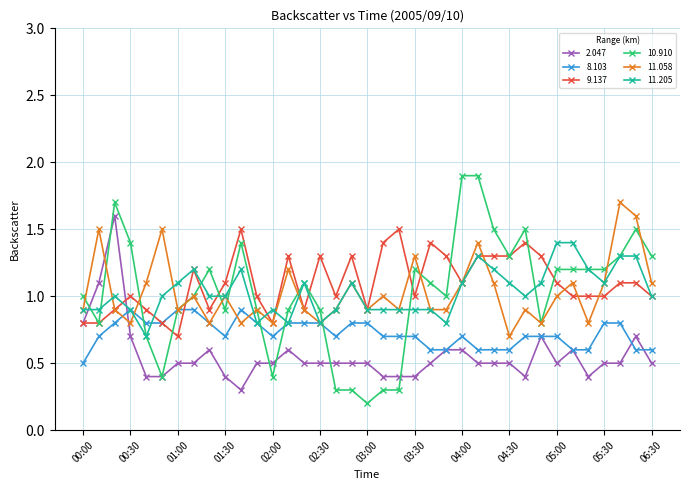

What is the value of the 10.910 point at the 17th from the left?

0.3